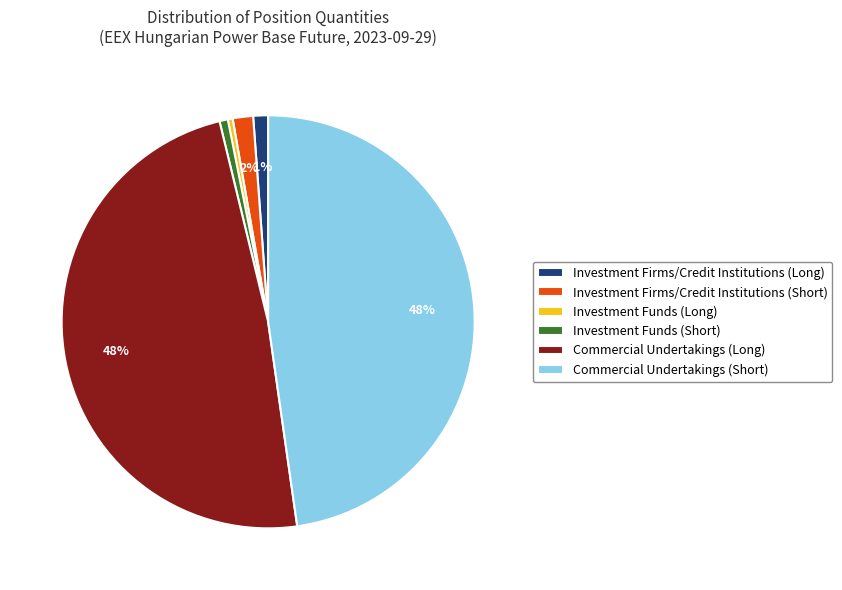

Does Investment Funds (Long) represent more than half of the total?

No